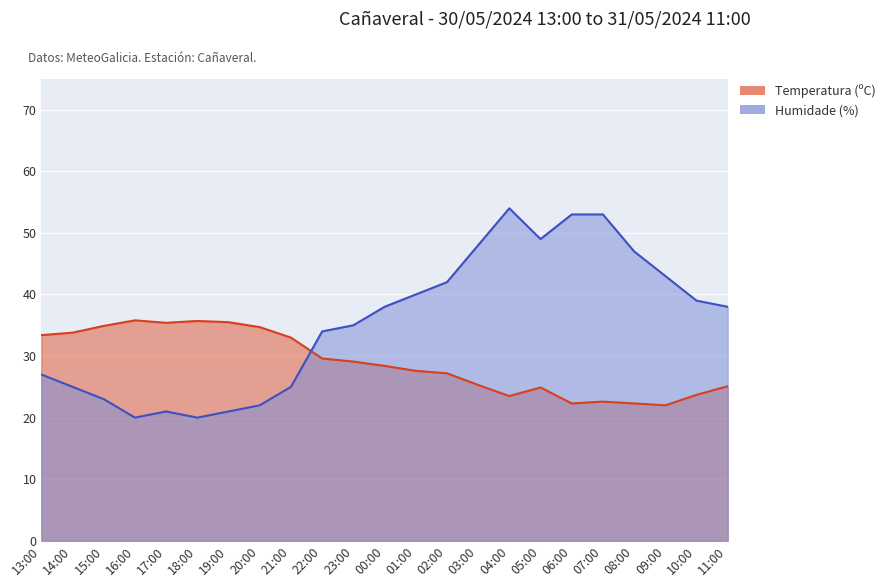

Where is Temperatura (ºC) nearest to the value 28?

00:00